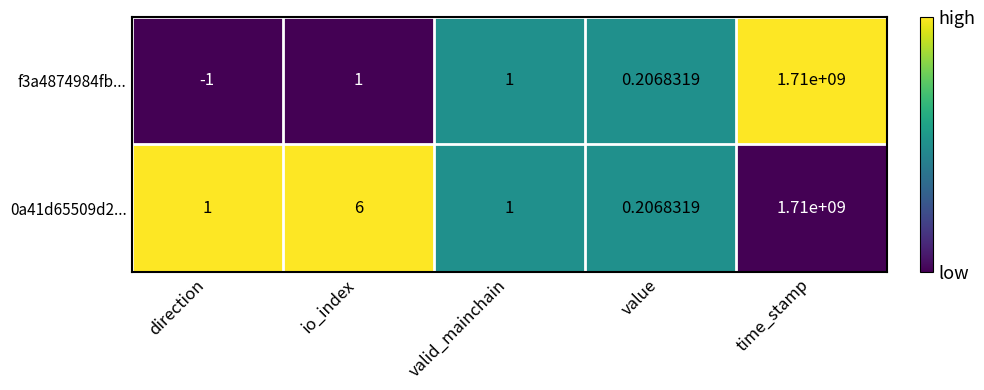

List the series in order of their overall mean, highest first.

0a41d65509d2..., f3a4874984fb...